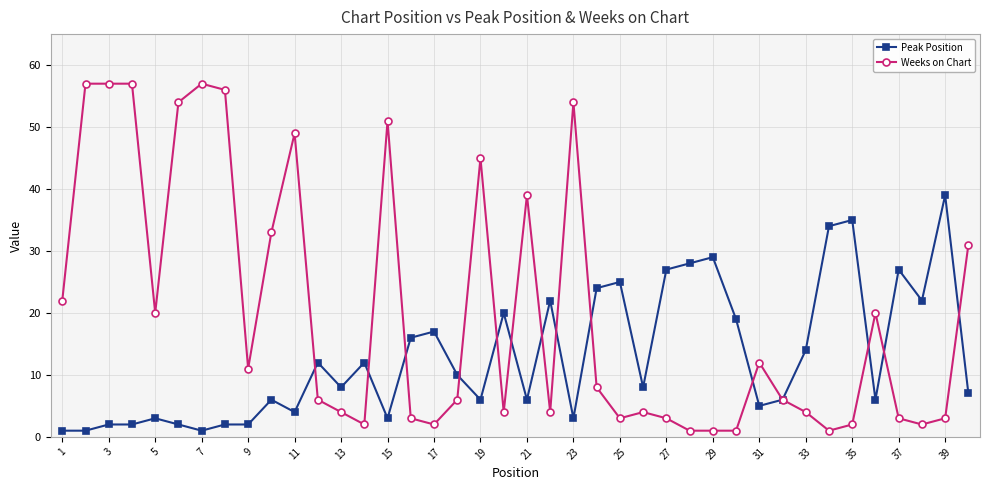

Reading left to right, what are all the values shown in this chart?

Peak Position: 1	1	2	2	3	2	1	2	2	6	4	12	8	12	3	16	17	10	6	20	6	22	3	24	25	8	27	28	29	19	5	6	14	34	35	6	27	22	39	7
Weeks on Chart: 22	57	57	57	20	54	57	56	11	33	49	6	4	2	51	3	2	6	45	4	39	4	54	8	3	4	3	1	1	1	12	6	4	1	2	20	3	2	3	31